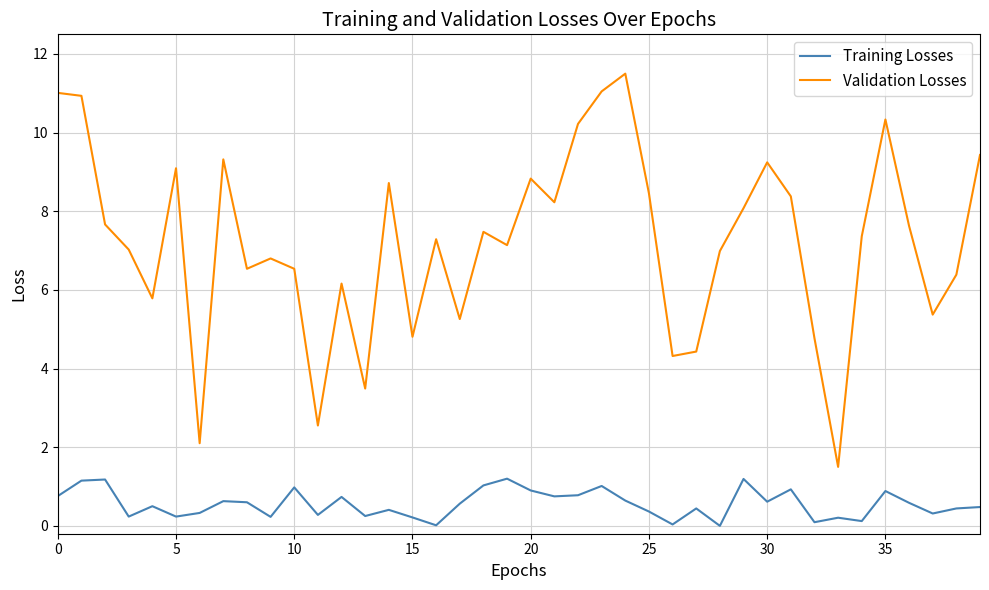

What is the average value of the Validation Losses series?

7.2